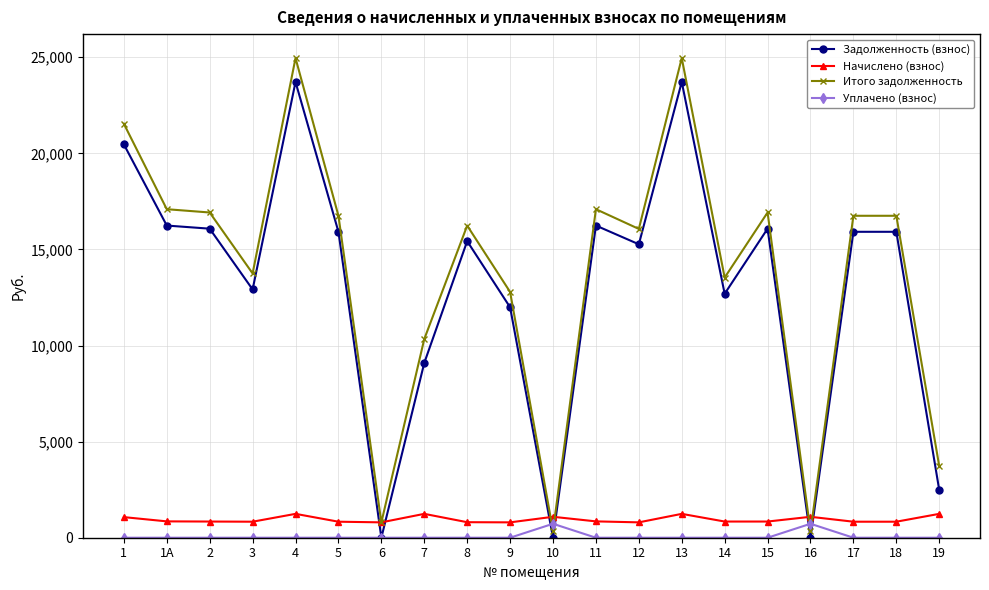

True or false: Начислено (взнос) has more than 2 points higher than both neighbors.

True